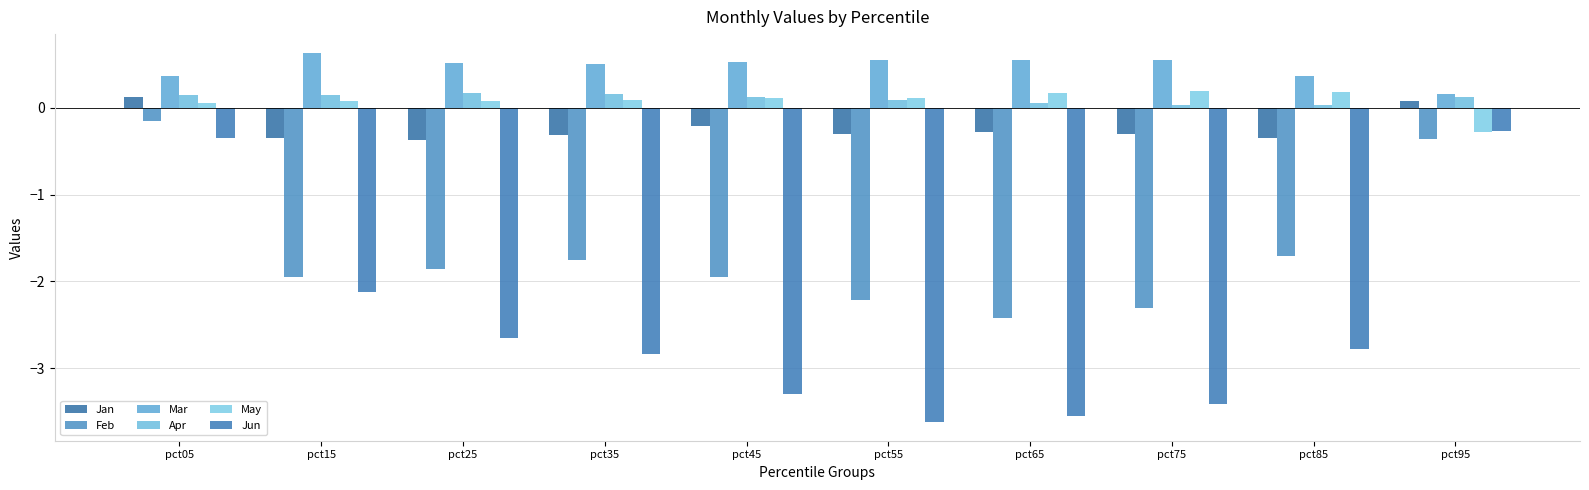

Which category has the lowest value in the Feb series?

pct65